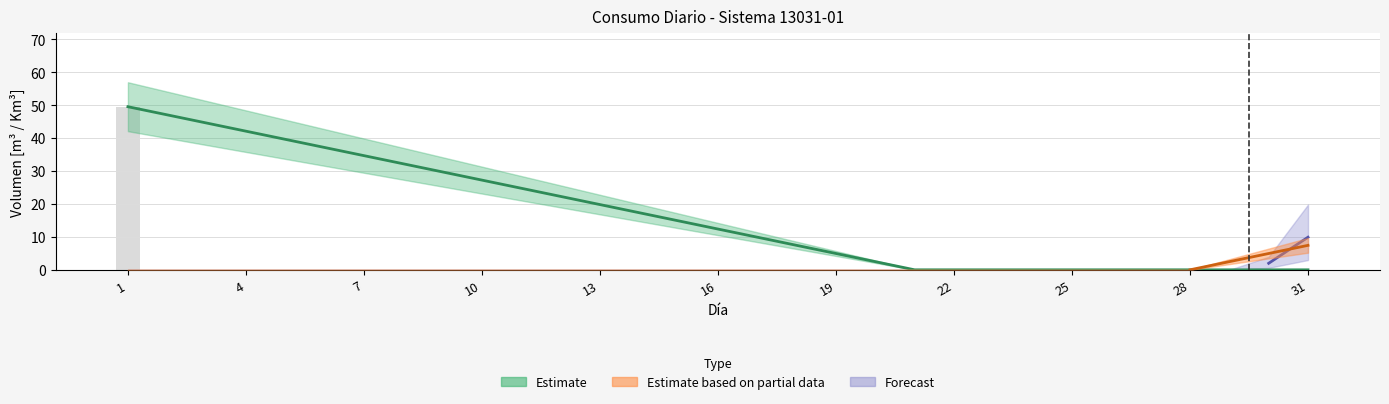

What is the maximum value for Consumo diario Km3?

49.5